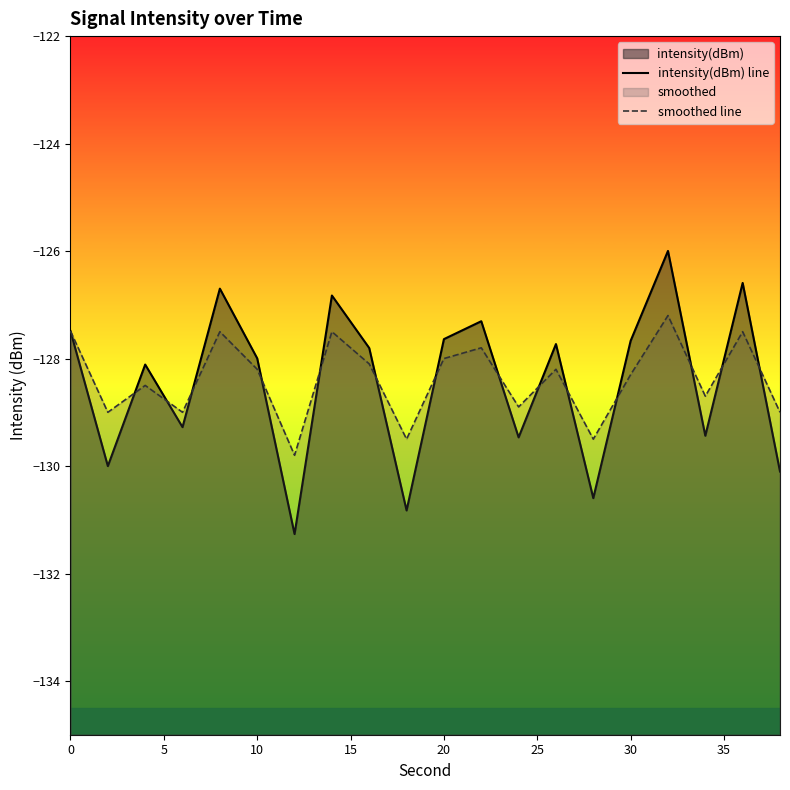

What is the average value of the smoothed line series?

-128.4